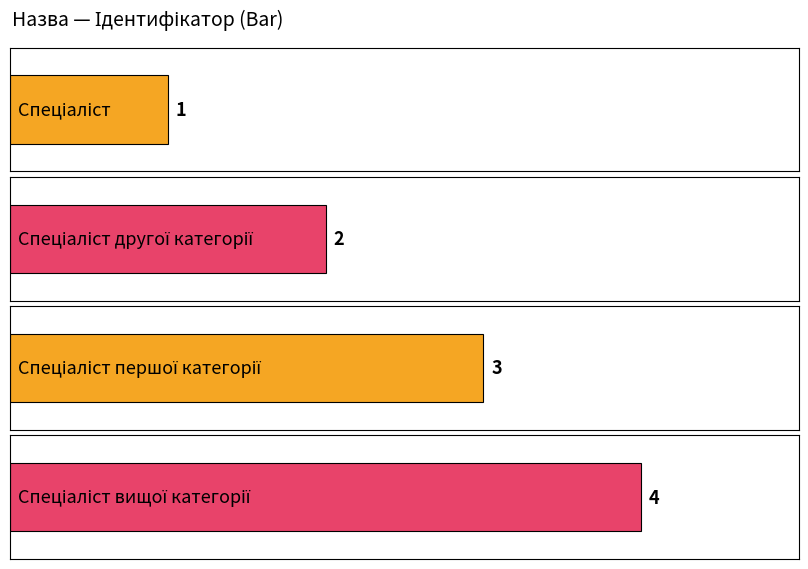

How many values exceed 3?

1